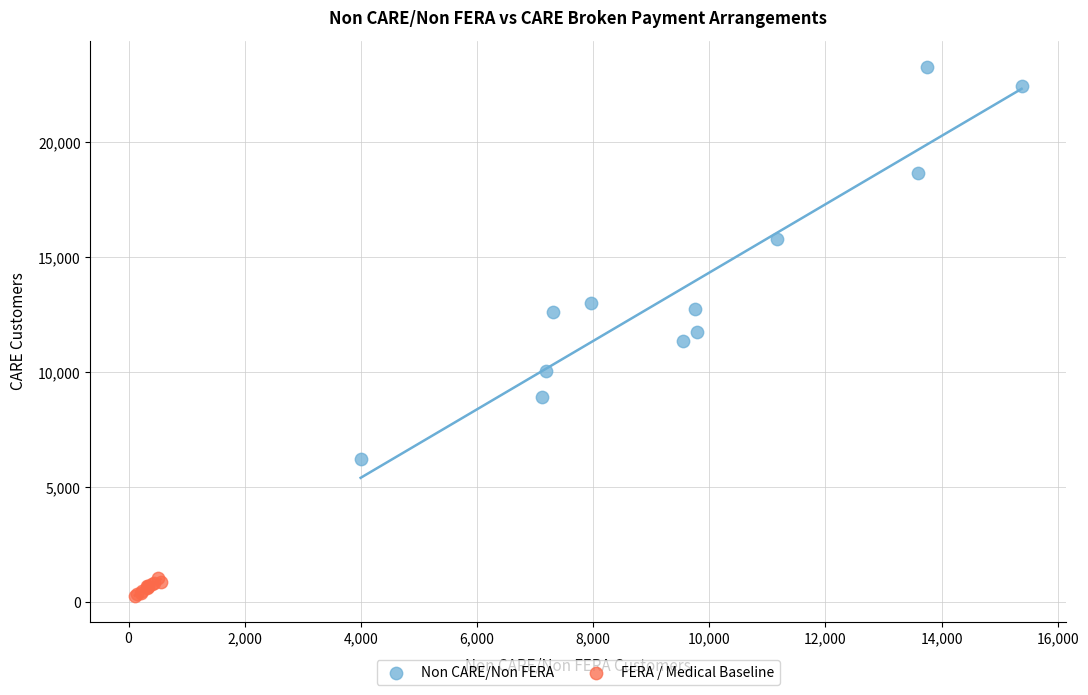

Which series has the widest spread of Y values?

Non CARE/Non FERA